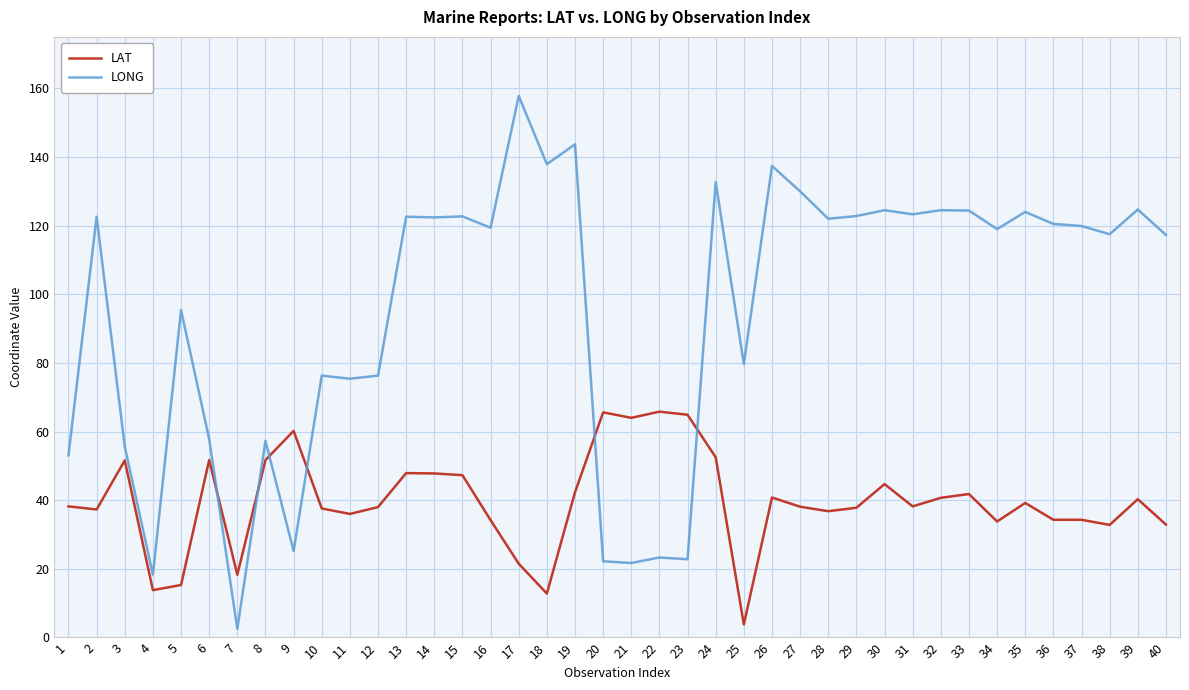

What is the total value across all series at 26?

178.2